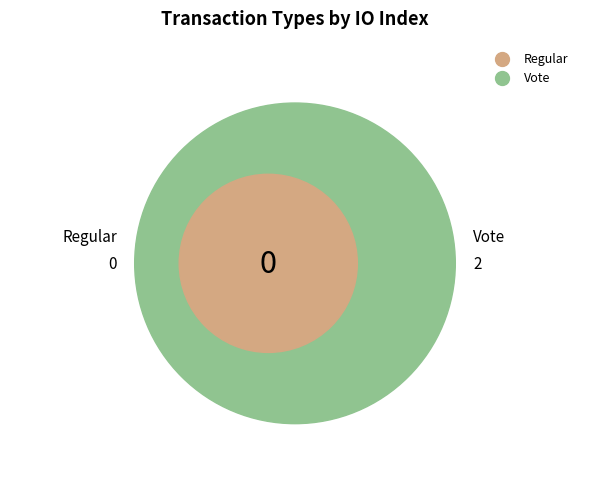

To the nearest percent, what is the average slice percentage?

50%